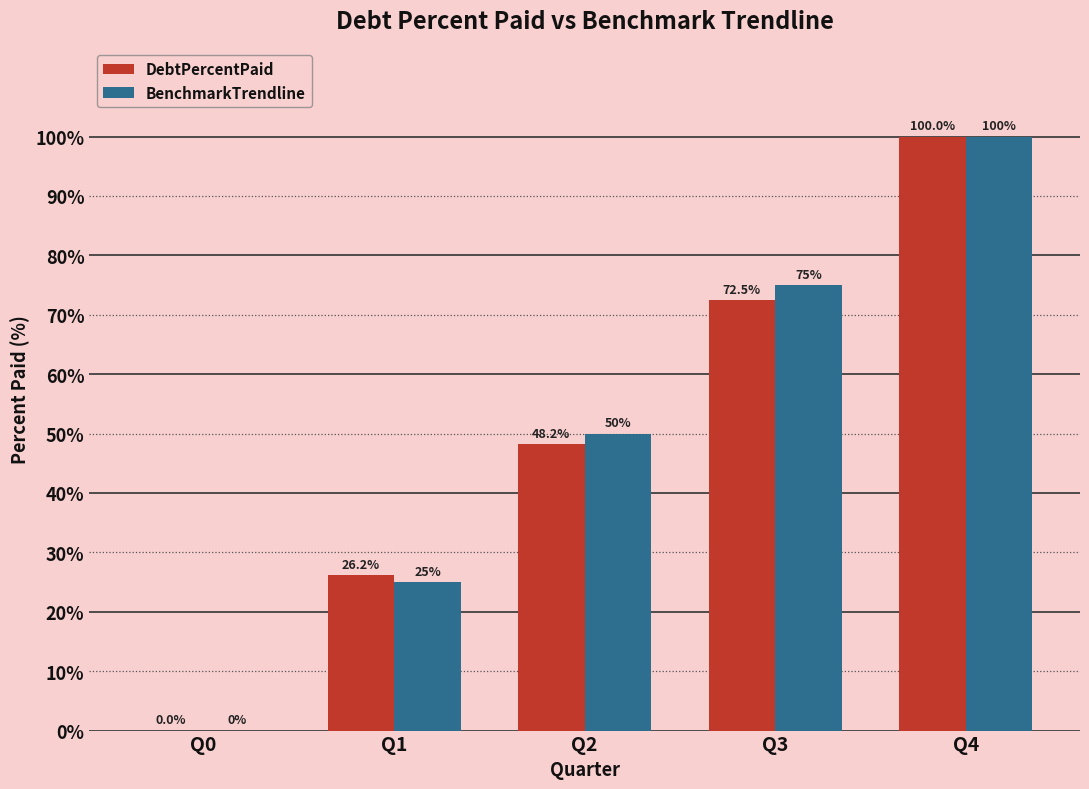

Are the bars horizontal?

No